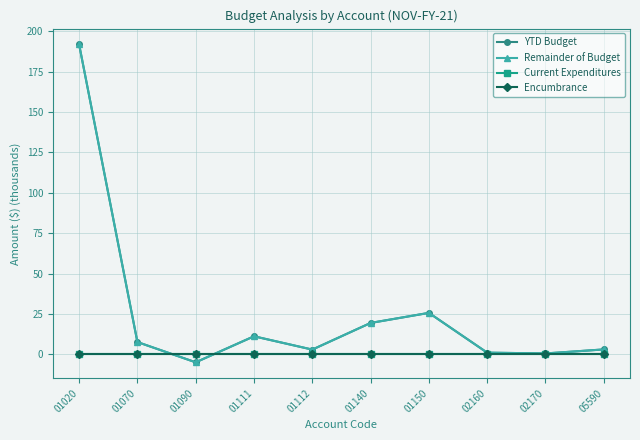

Does the chart display data point markers on the line(s)?

Yes